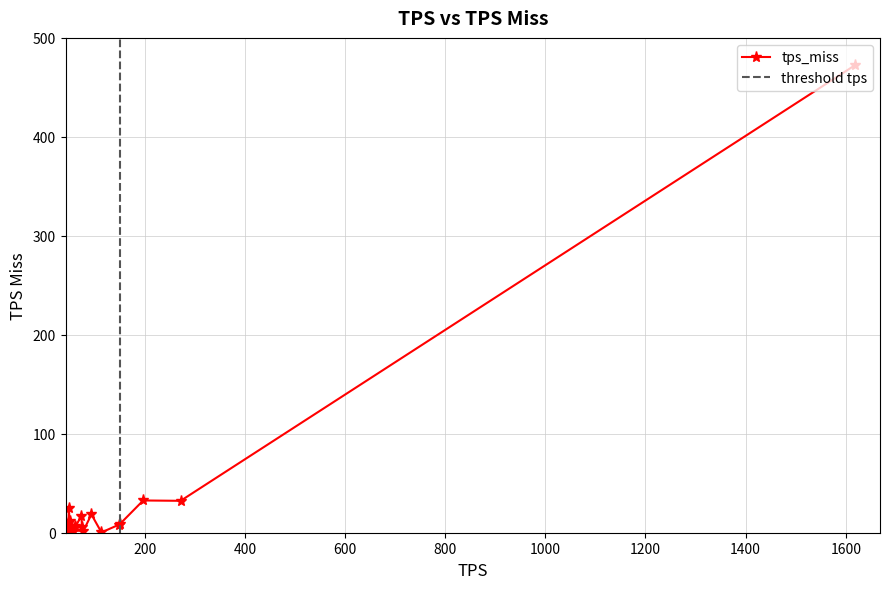

Rank the categories by value from lowest to highest.

15, 13, 5, 12, 7, 14, 8, 10, 18, 11, 4, 3, 19, 16, 9, 6, 17, 1, 2, 0